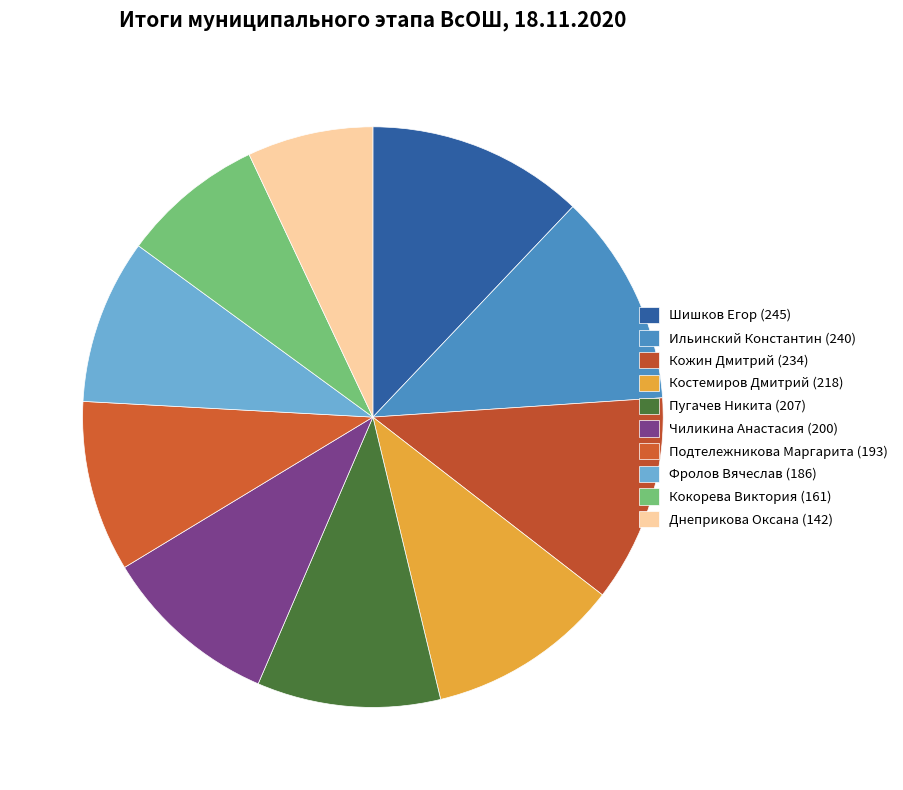

Rank the categories by value from lowest to highest.

Днеприкова Оксана (142), Кокорева Виктория (161), Фролов Вячеслав (186), Подтележникова Маргарита (193), Чиликина Анастасия (200), Пугачев Никита (207), Костемиров Дмитрий (218), Кожин Дмитрий (234), Ильинский Константин (240), Шишков Егор (245)